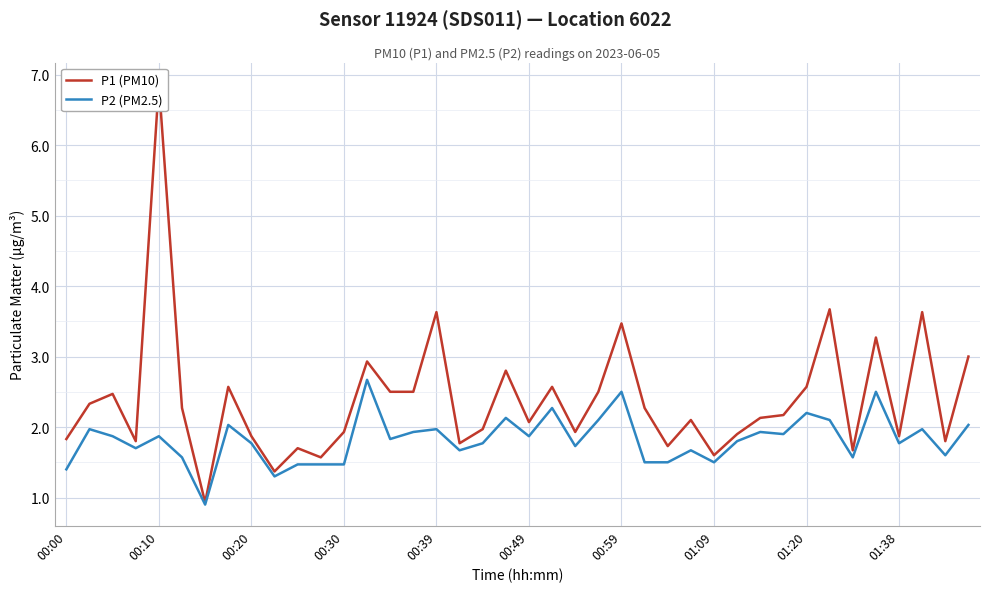

In P1 (PM10), how many points are higher than both neighbors (excluding endpoints)?

13